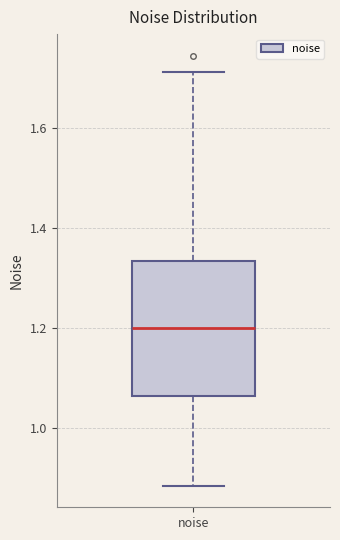

Where does the median line of the box for noise sit on the y-axis? The values are not printed on the chart, so give them approximately, as read against the axis.

1.20